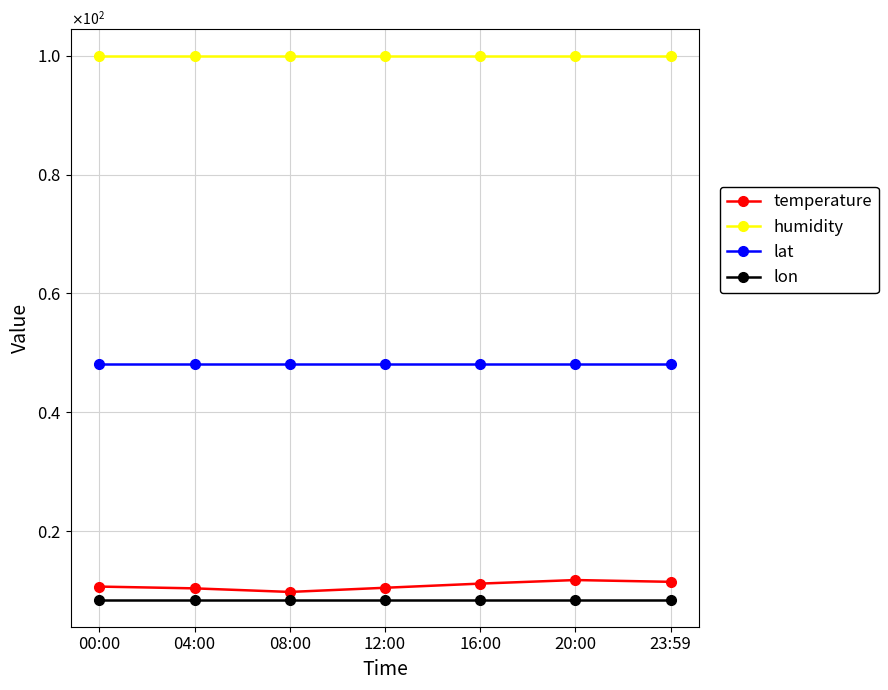

True or false: humidity has a value of 99.9 at 20:00.

True